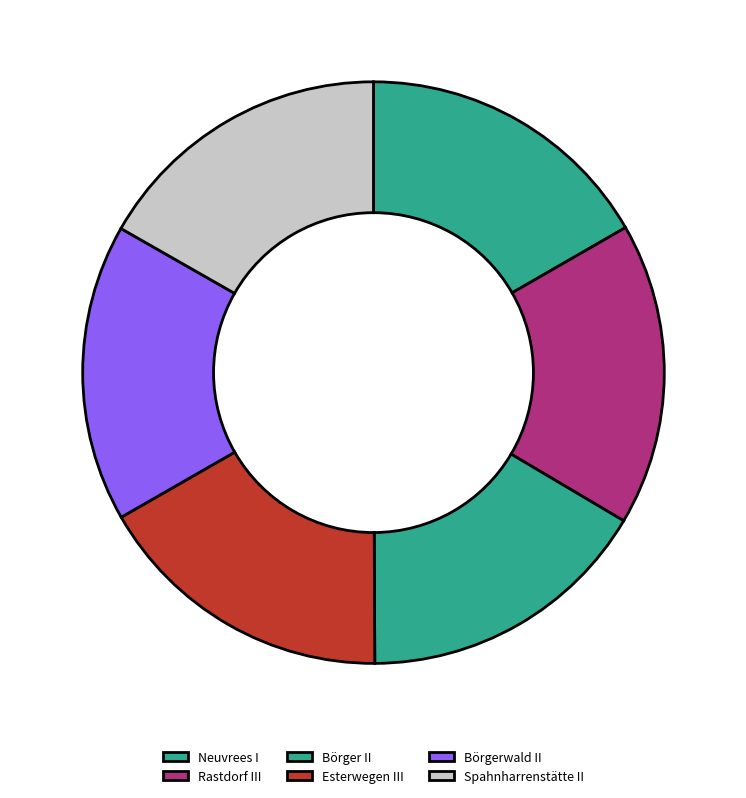

Do Rastdorf III and Börgerwald II together represent more than half of the pie?

No